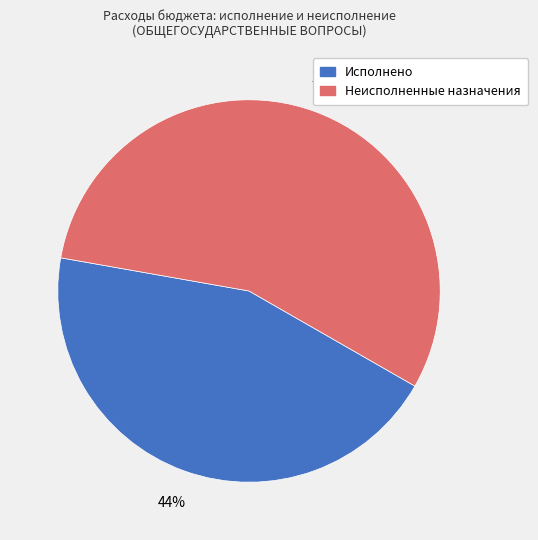

Is it true that Исполнено is 53% of the pie?

False